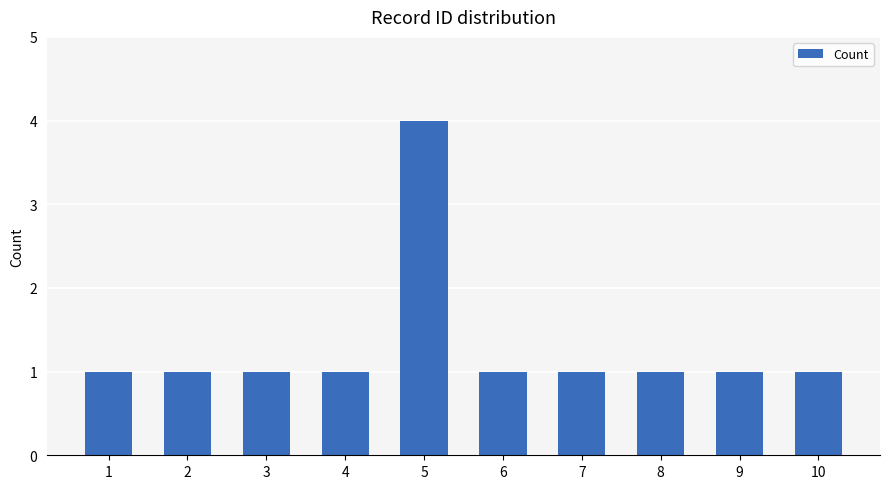

What value does the data have at 5?

4